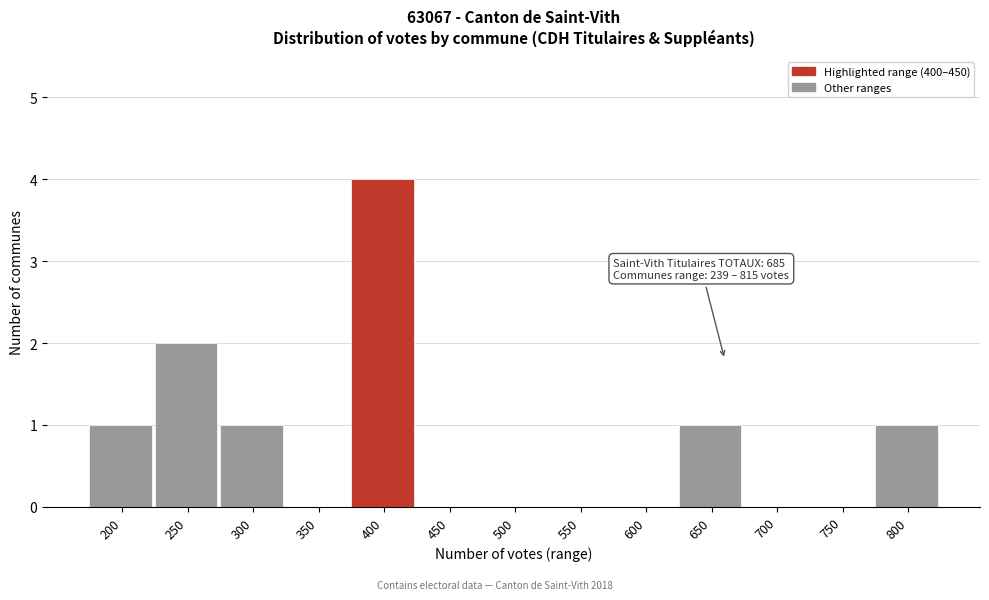

Reading left to right, extract all data points from this chart.

200=1	250=2	300=1	350=0	400=4	450=0	500=0	550=0	600=0	650=1	700=0	750=0	800=1